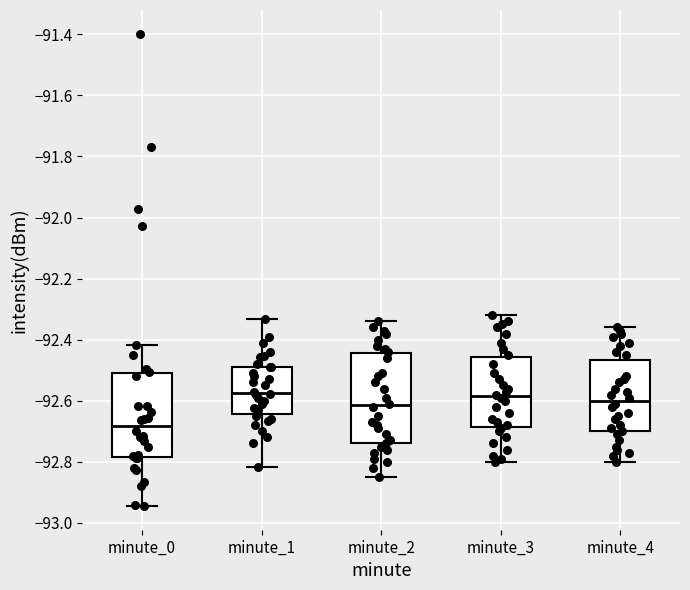

Where does the median line of the box for minute_1 sit on the y-axis? The values are not printed on the chart, so give them approximately, as read against the axis.

-92.58